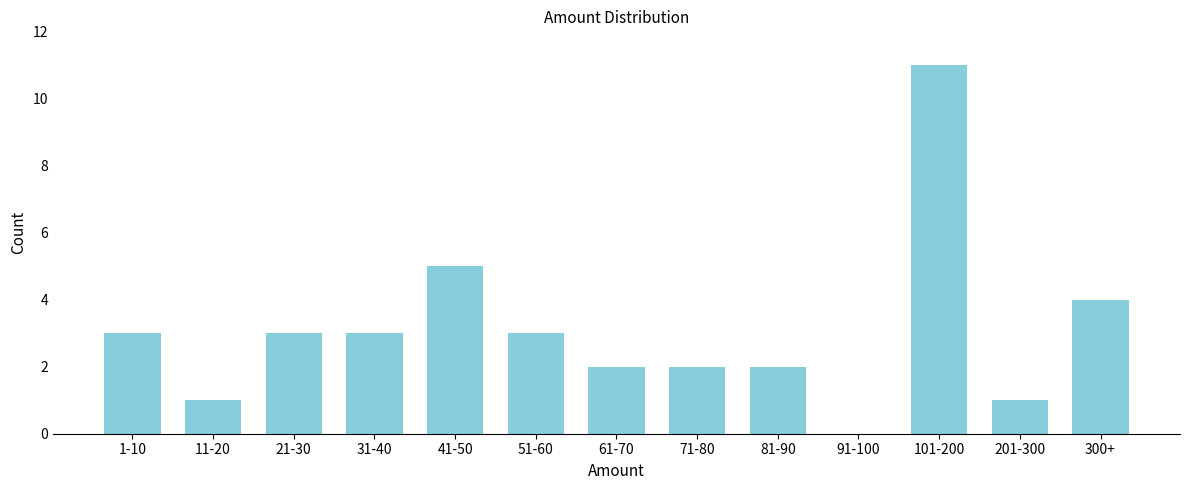

Reading right to left, transcribe all the data shown in this chart.

300+=4	201-300=1	101-200=11	91-100=0	81-90=2	71-80=2	61-70=2	51-60=3	41-50=5	31-40=3	21-30=3	11-20=1	1-10=3